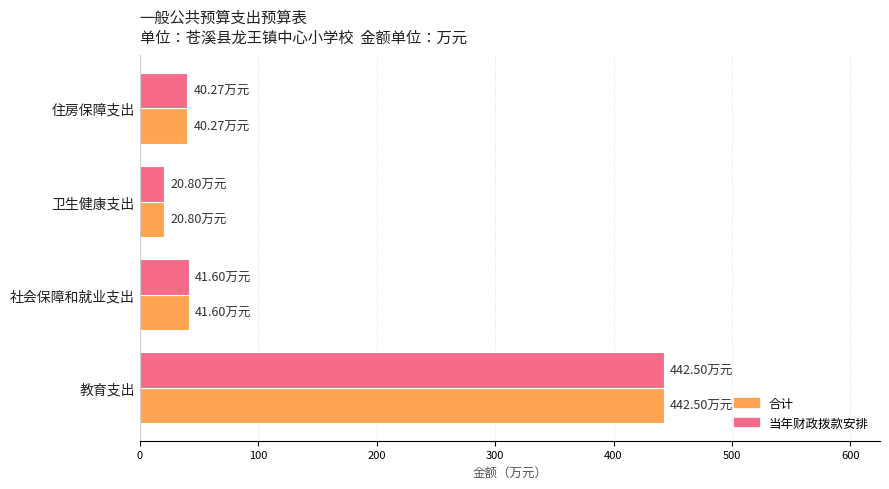

What is the lowest value of the 当年财政拨款安排 series?

20.8